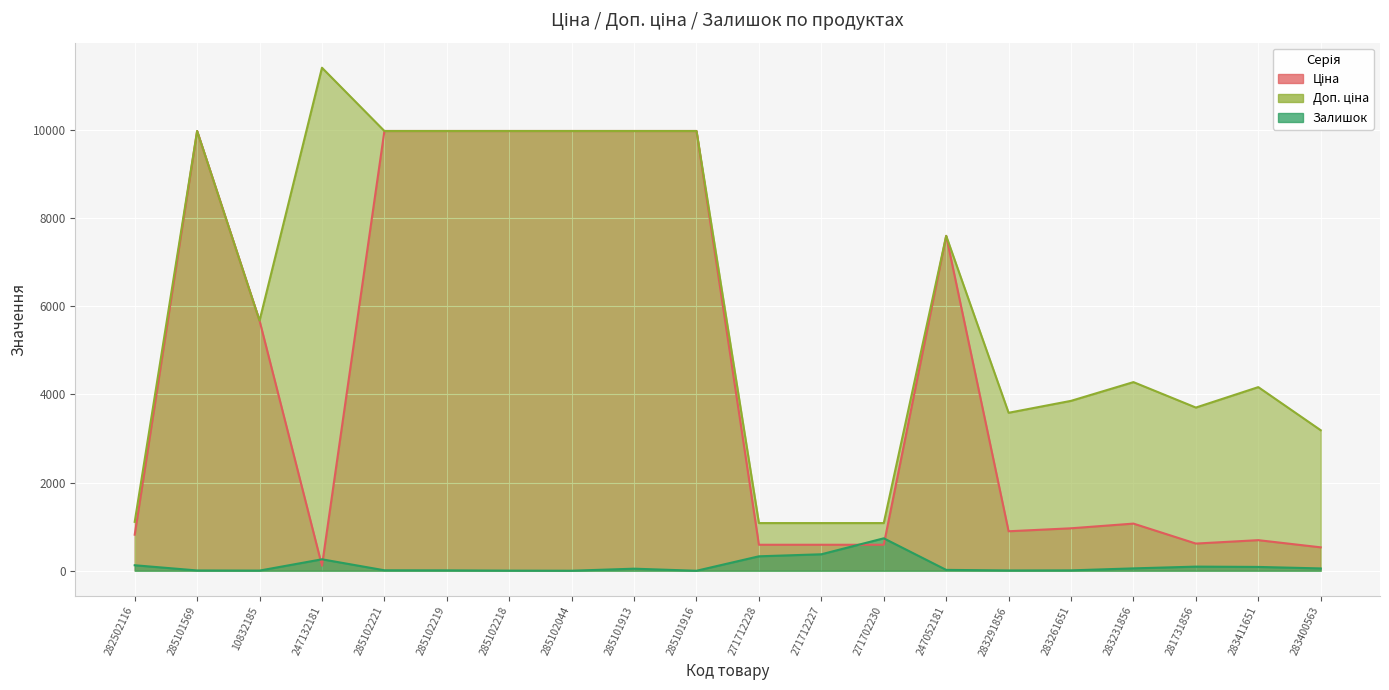

Reading left to right, list all the values displayed in this chart.

Ціна: 818.5	9975.0	5673.8	114.1	9975.0	9975.0	9975.0	9975.0	9975.0	9975.0	589.9	589.9	589.9	7596.5	895.9	963.5	1069.8	617.0	694.3	531.3
Доп. ціна: 1109.2	9975.0	5673.8	11410.0	9975.0	9975.0	9975.0	9975.0	9975.0	9975.0	1081.7	1081.7	1081.7	7596.5	3583.6	3854.0	4279.1	3701.9	4165.6	3187.6
Залишок: 125.0	7.0	4.0	260.0	11.0	9.0	3.0	1.0	47.0	0.0	328.0	374.0	736.0	20.0	7.0	9.0	54.0	94.0	87.0	53.0